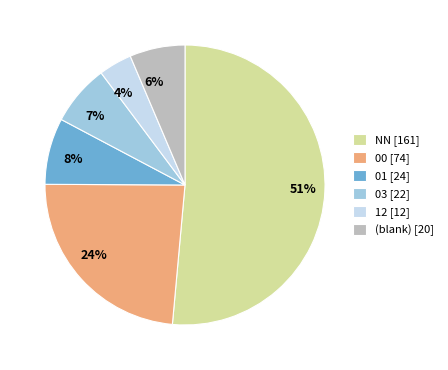

Between 7% and 8%, which is larger?

8%